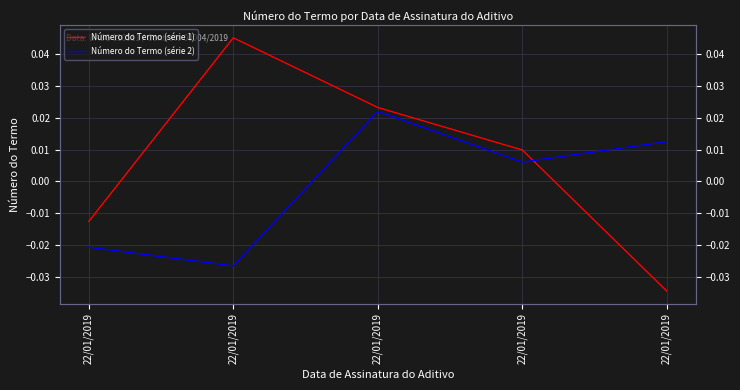

At which category does the chart reach its peak across all series?

22/01/2019